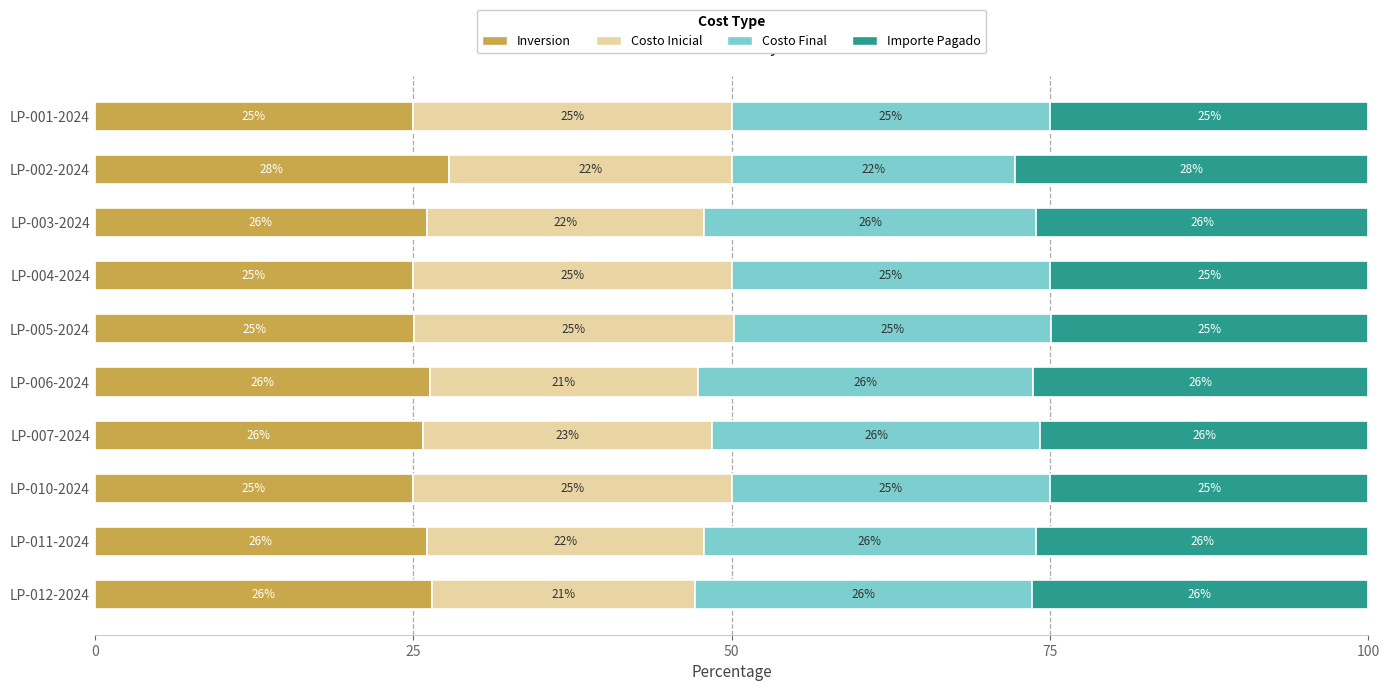

Which category has the highest value in the Inversion series?

LP-002-2024